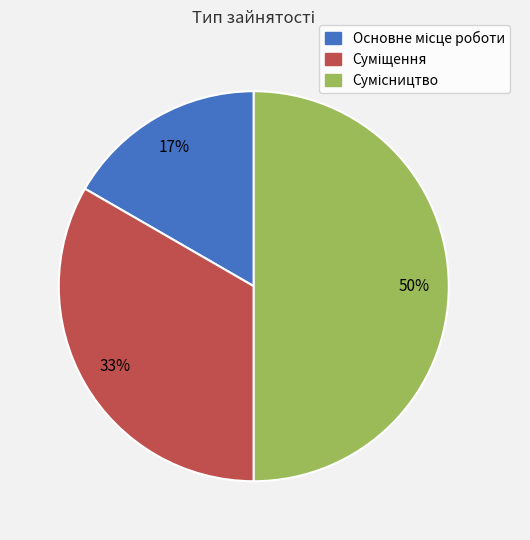

To the nearest percent, what is the difference between the largest and smallest slice percentages?

33%